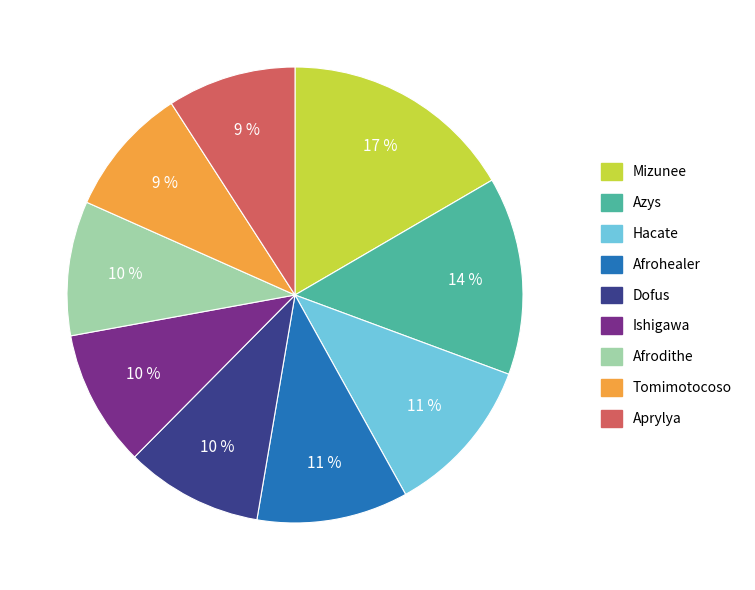

To the nearest percent, what portion does Aprylya represent?

9%